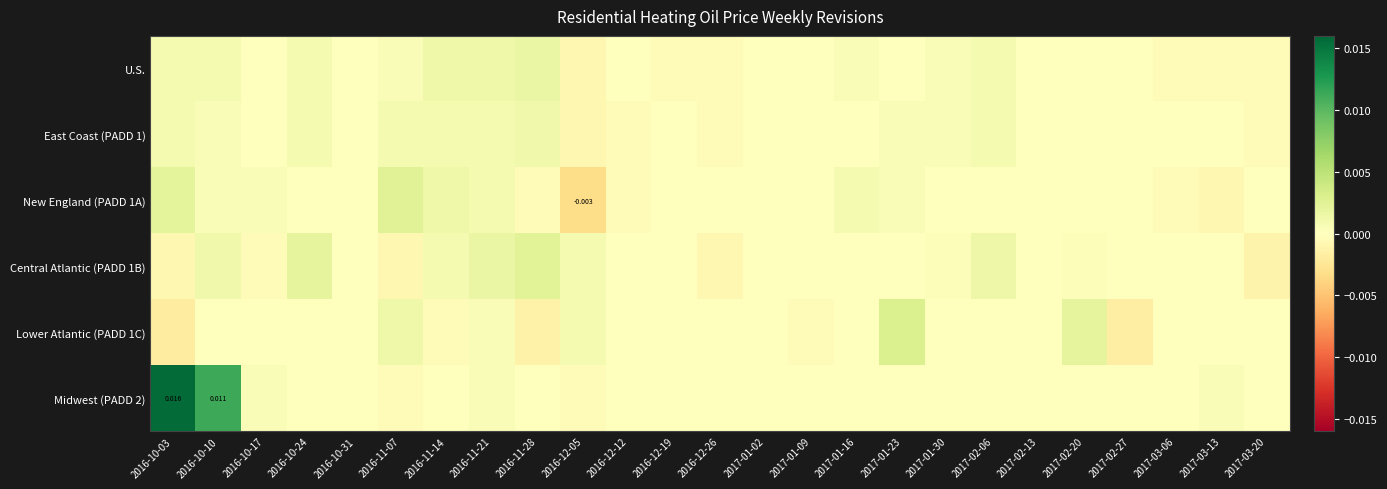

How many values in the Lower Atlantic (PADD 1C) series exceed 0?

5